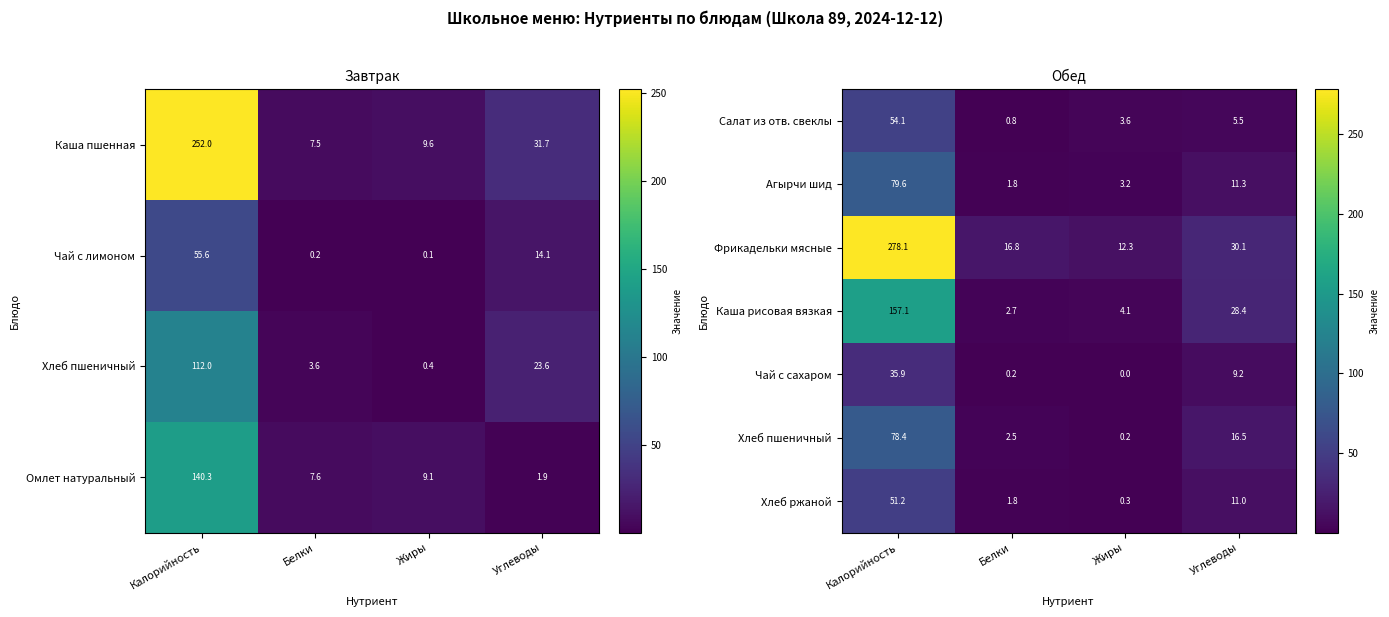

What is the sum of all Каша рисовая вязкая values?

192.3